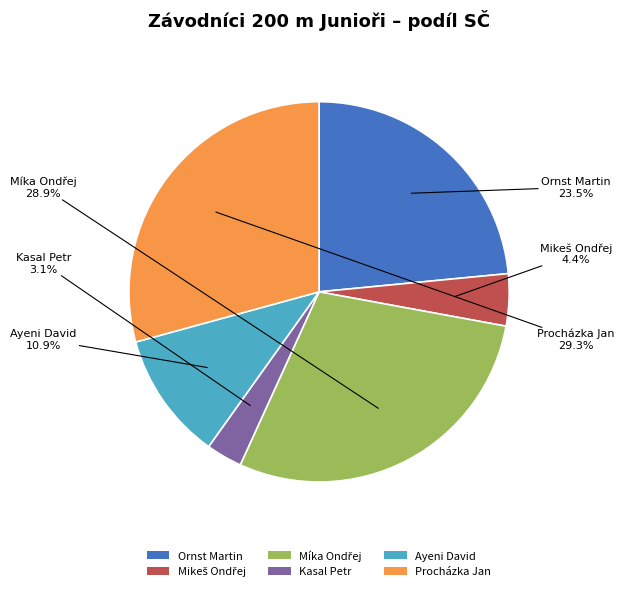

To the nearest percent, what is the difference between the largest and smallest slice percentages?

26%